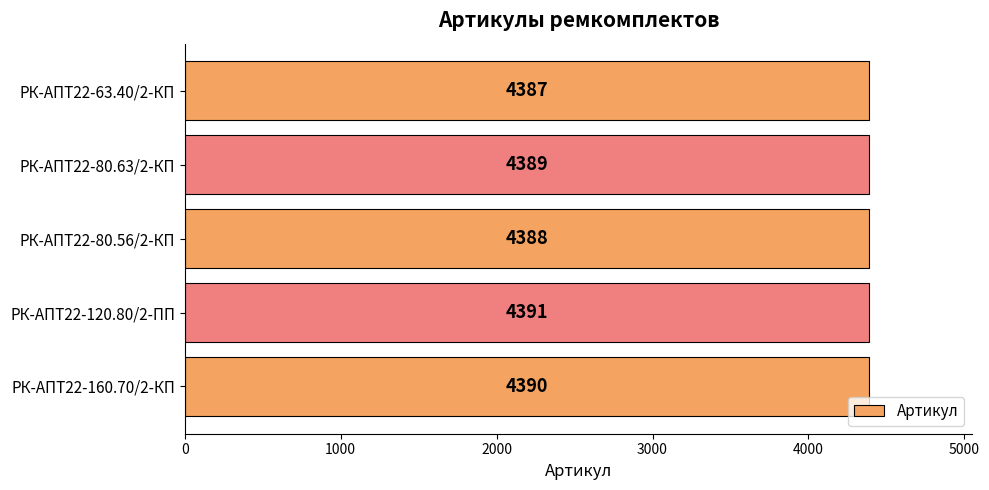

The value at РК-АПТ22-63.40/2-КП is 4387. True or false?

True